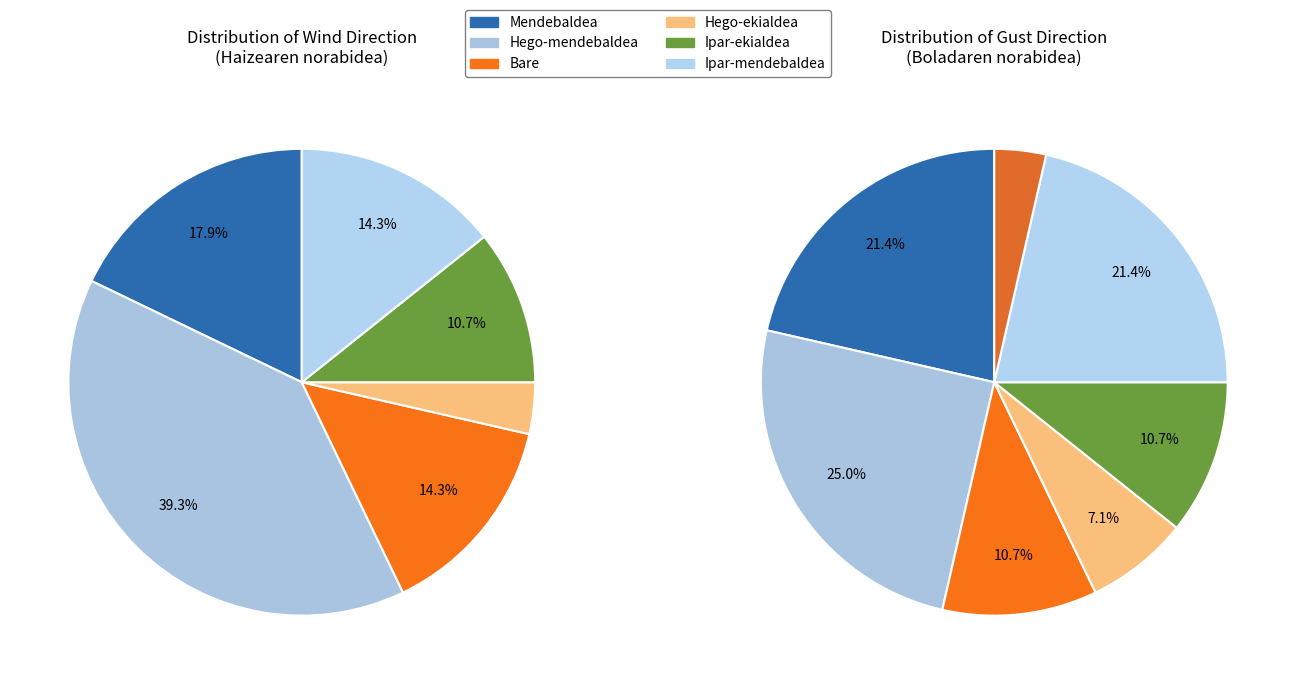

The Ipar-ekialdea slice represents 1% of the pie. True or false?

False